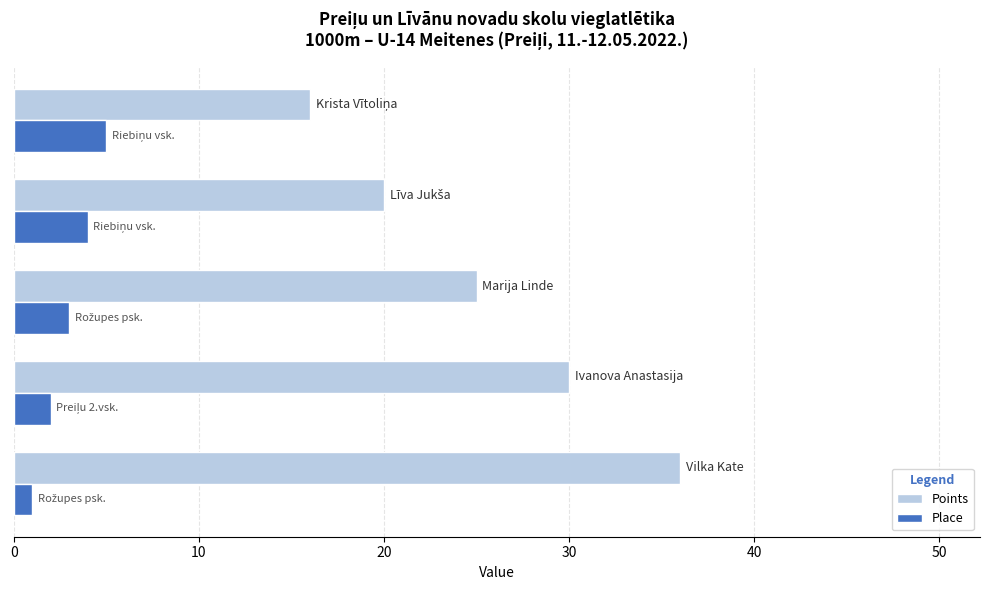

What is the minimum value for Points?

16